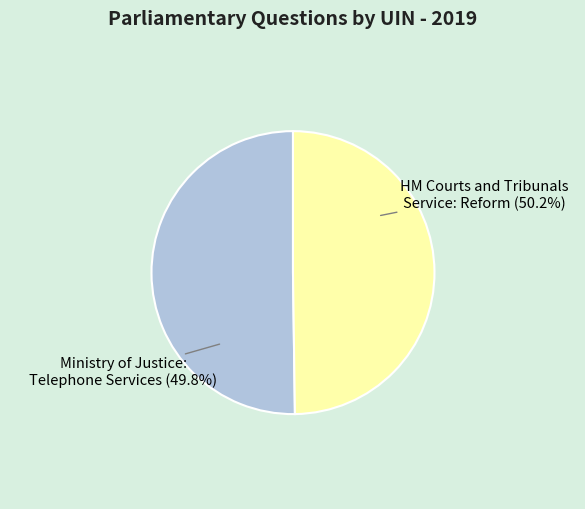

How many segments does this pie chart have?

2